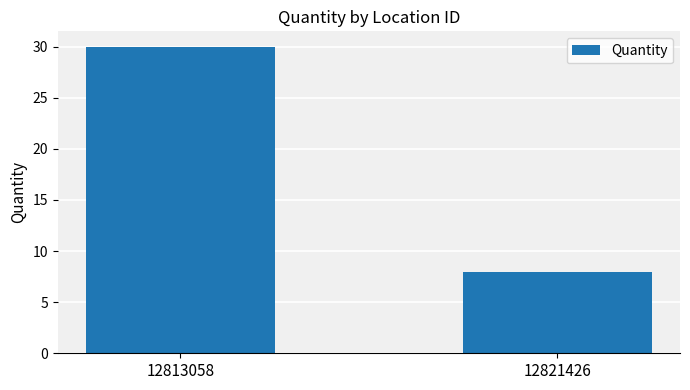

What is the approximate value at 12813058?

30